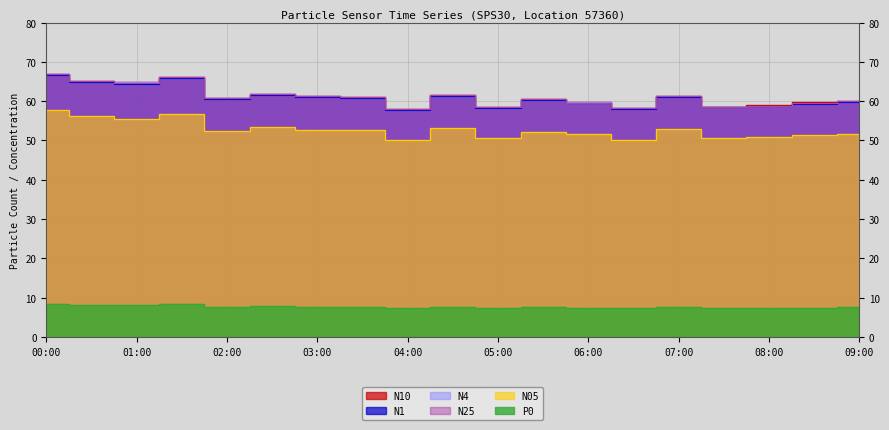

Read the N10 value at 01:30.

66.2